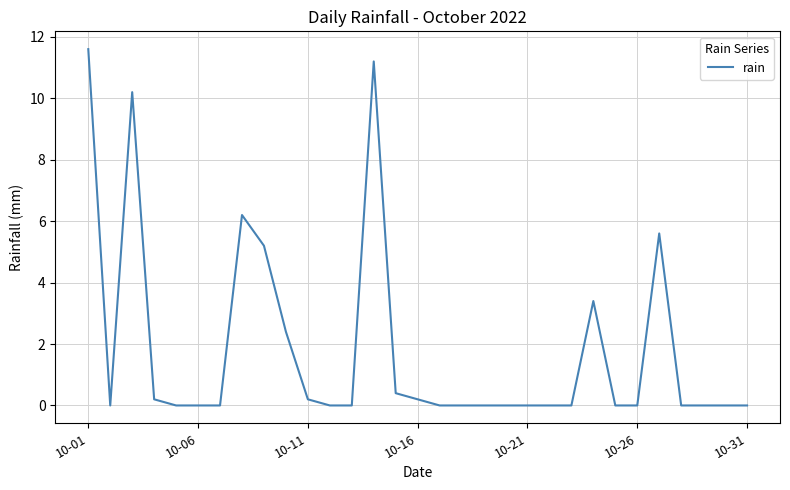

What is the greatest value displayed?

11.6